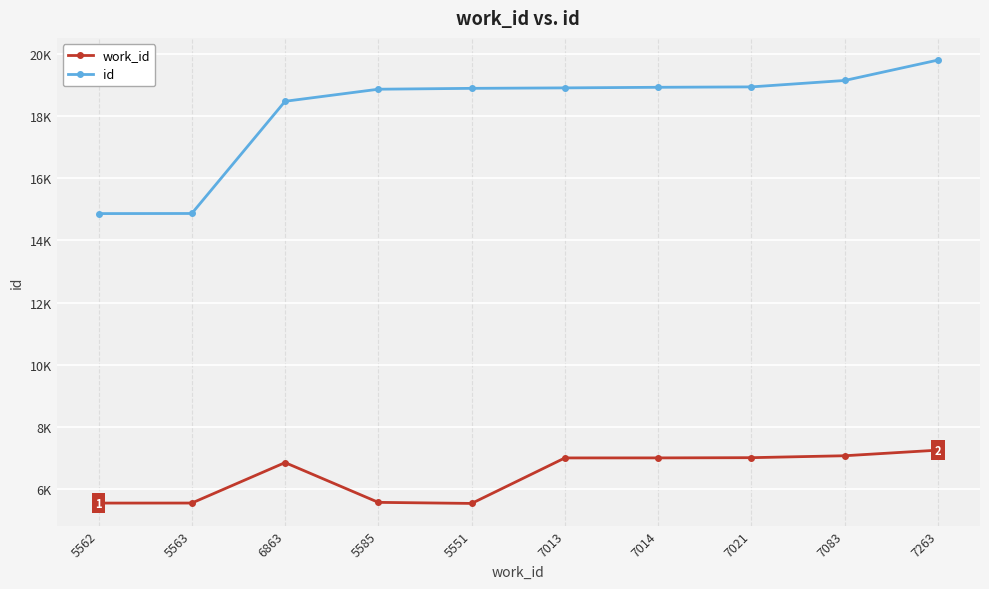

Does the chart have visible grid lines?

Yes